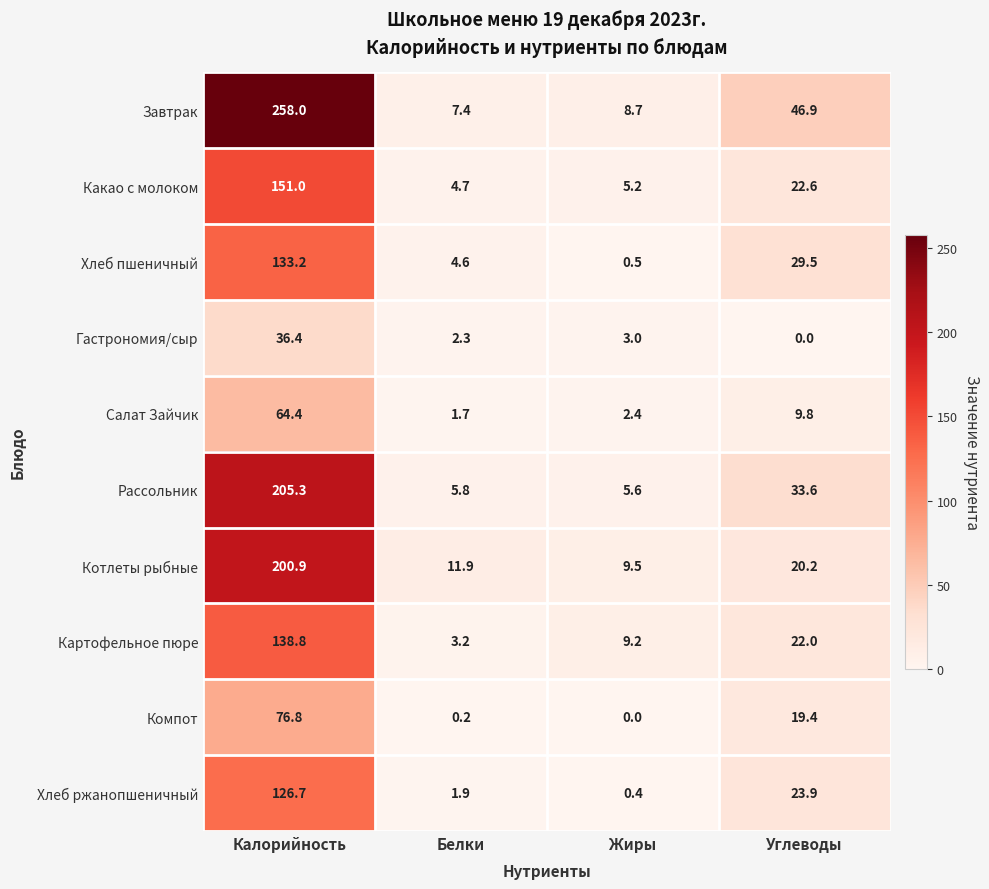

At how many categories does at least one series exceed 157?

1